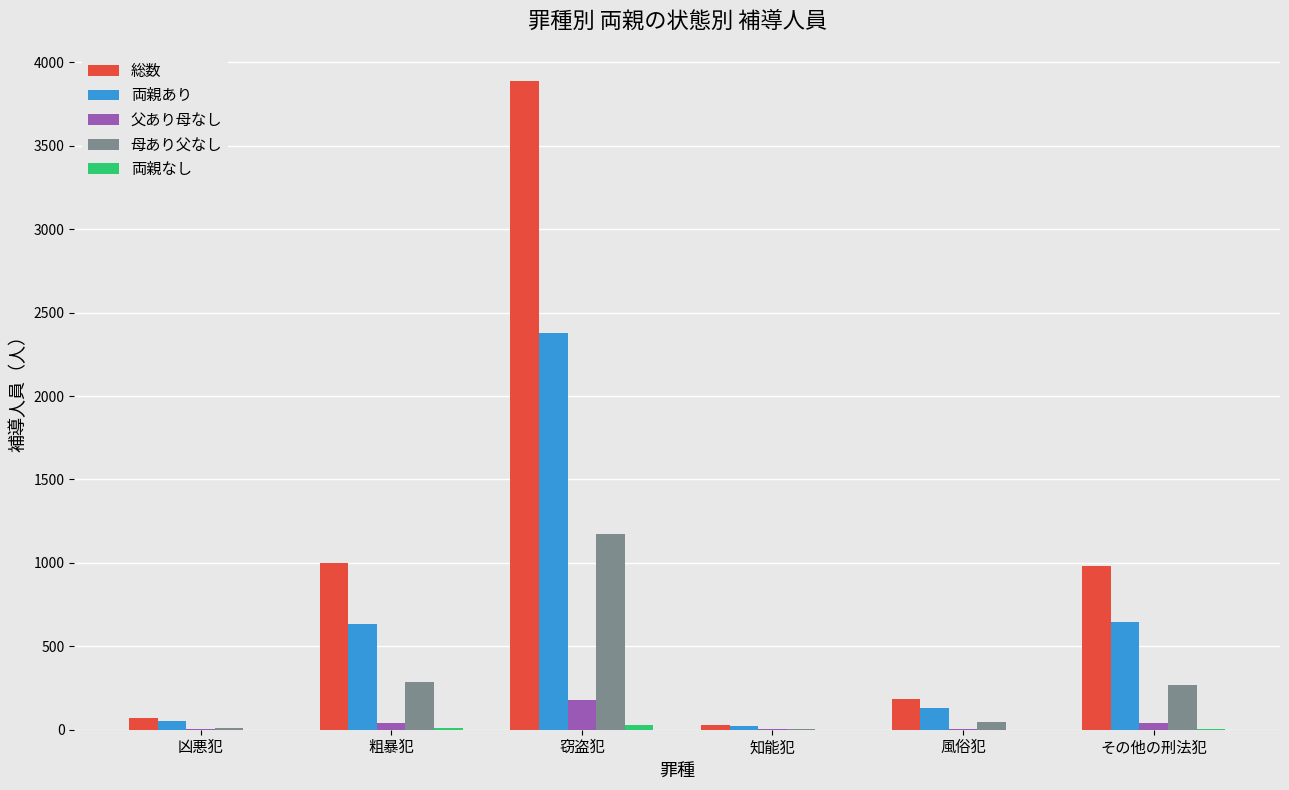

Are the bars grouped side by side (vs. stacked)?

Yes